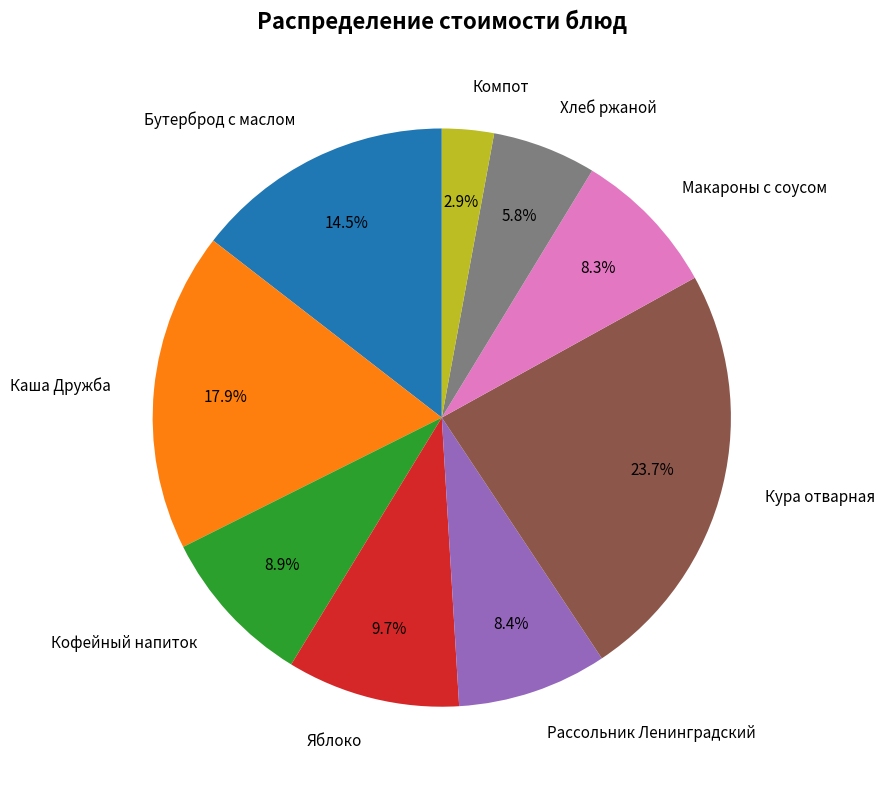

Does Кофейный напиток represent more than half of the total?

No